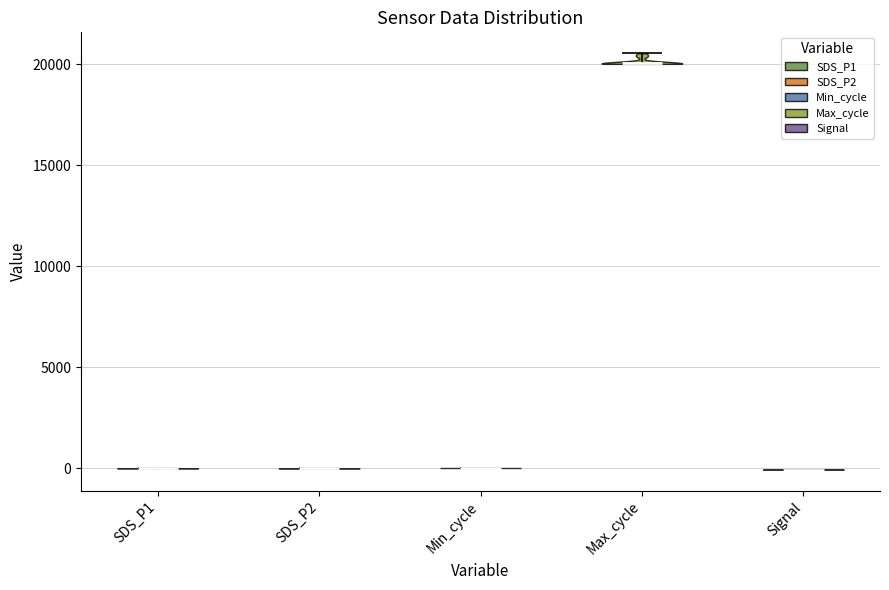

Reading left to right, read every violin against the y-axis: where its median line is, and the lowest and highest points it reaches. The values are not printed on the chart, so give them approximately, as read against the axis.

SDS_P1: median line 0, lowest point 0, highest point 0
SDS_P2: median line 0, lowest point 0, highest point 0
Min_cycle: median line 0, lowest point 0, highest point 0
Max_cycle: median line 20000, lowest point 20000, highest point 20500
Signal: median line 0, lowest point 0, highest point 0